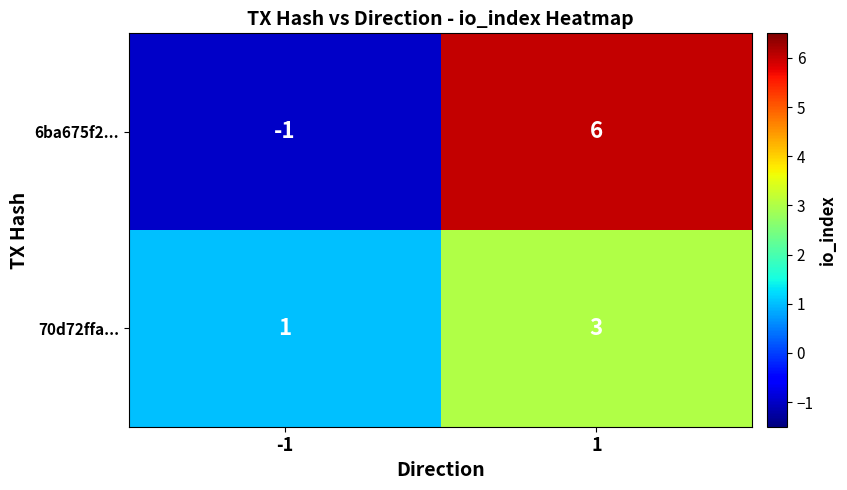

Between -1 and 1, which series saw the biggest shift?

6ba675f2...